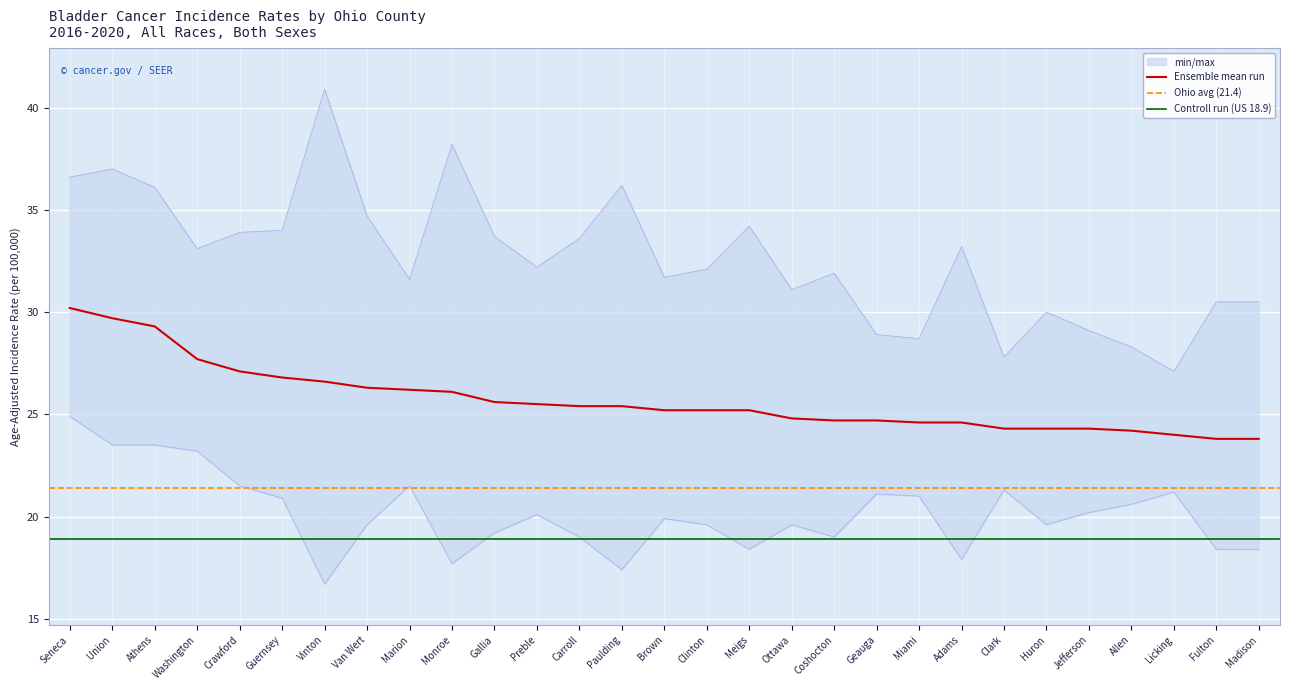

Between Huron and Seneca, which is larger?

Seneca